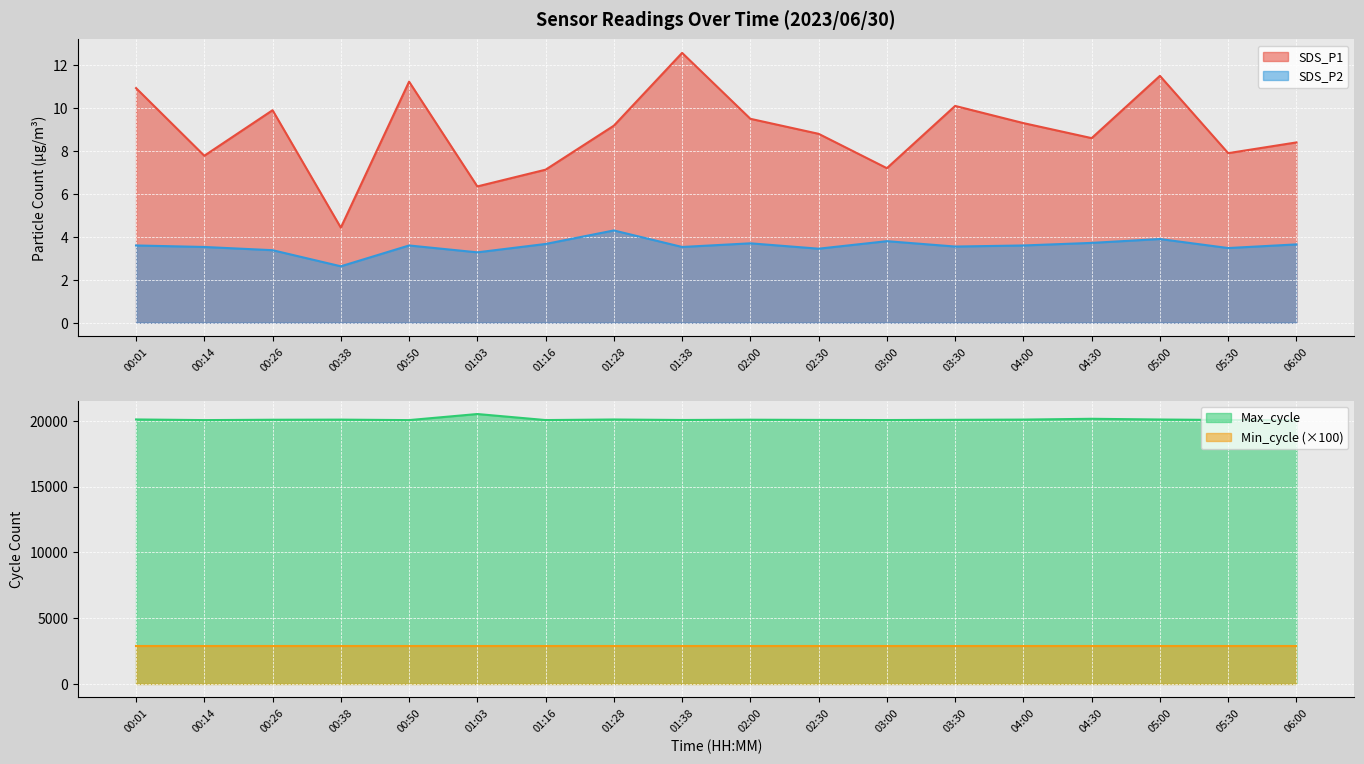

True or false: SDS_P1 and SDS_P2 intersect in this chart.

False